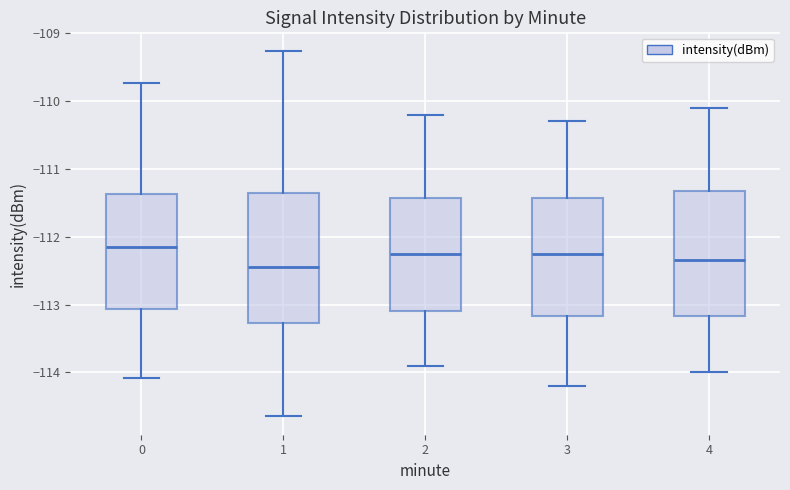

Reading left to right, read every box against the y-axis: the position of its median line, the range the box covers, and the ends of its whiskers. The values are not printed on the chart, so give them approximately, as read against the axis.

0: median -112.2, box -113.1 to -111.4, whiskers -114.1 to -109.7
1: median -112.4, box -113.3 to -111.3, whiskers -114.6 to -109.3
2: median -112.2, box -113.1 to -111.4, whiskers -113.9 to -110.2
3: median -112.2, box -113.2 to -111.4, whiskers -114.2 to -110.3
4: median -112.3, box -113.2 to -111.3, whiskers -114.0 to -110.1